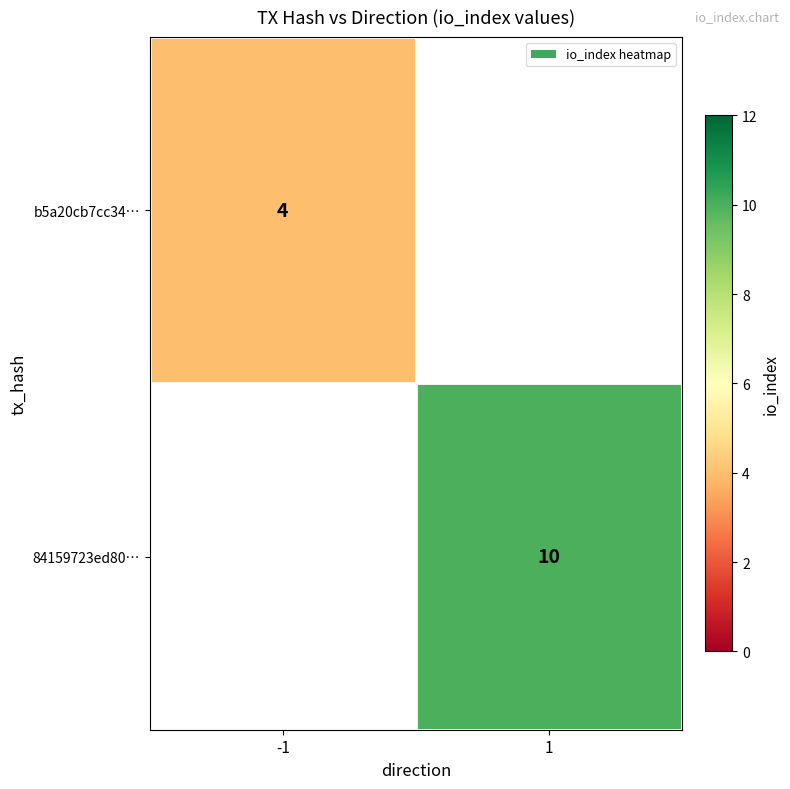

The value of b5a20cb7cc34… at -1 is 6.6. True or false?

False